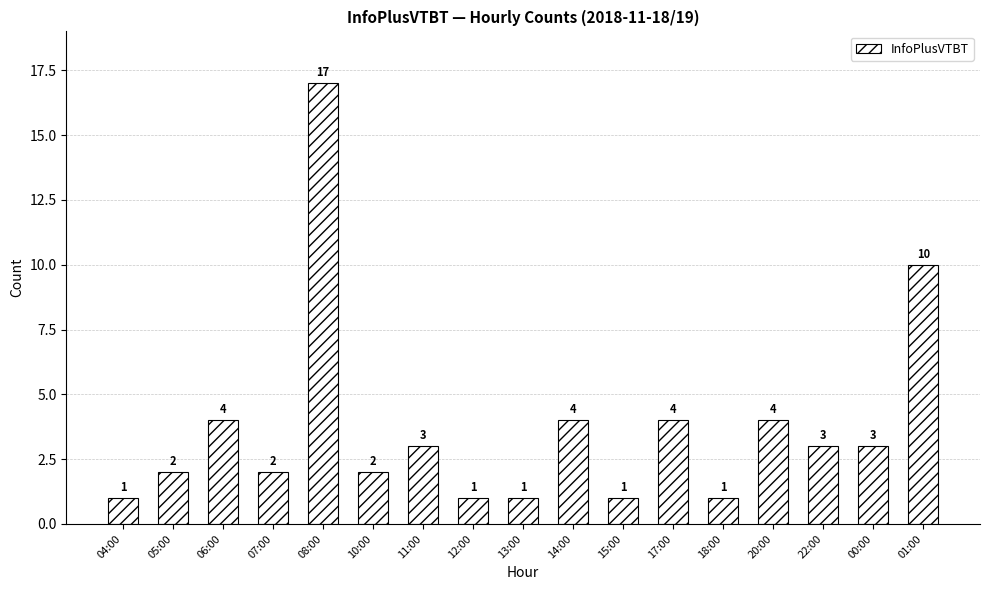

Between 20:00 and 00:00, which is larger?

20:00